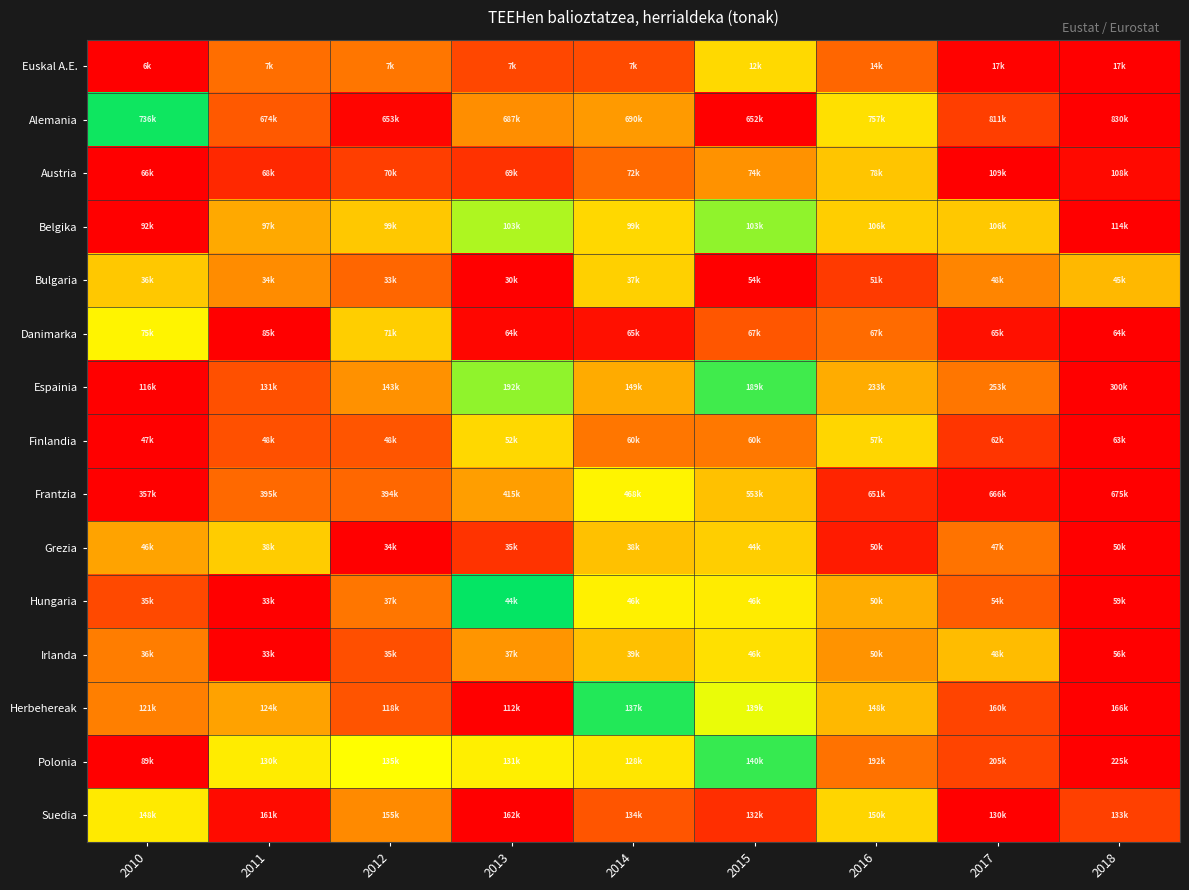

Reading left to right, what are all the values shown in this chart?

Euskal A.E.: 2010=0.0	2011=0.2	2012=0.2	2013=0.1	2014=0.1	2015=0.6	2016=0.8	2017=1.0	2018=1.0
Alemania: 2010=0.5	2011=0.1	2012=0.0	2013=0.2	2014=0.2	2015=0.0	2016=0.6	2017=0.9	2018=1.0
Austria: 2010=0.0	2011=0.1	2012=0.1	2013=0.1	2014=0.2	2015=0.2	2016=0.3	2017=1.0	2018=1.0
Belgika: 2010=0.0	2011=0.3	2012=0.3	2013=0.5	2014=0.4	2015=0.5	2016=0.7	2017=0.7	2018=1.0
Bulgaria: 2010=0.3	2011=0.2	2012=0.2	2013=0.0	2014=0.3	2015=1.0	2016=0.9	2017=0.8	2018=0.7
Danimarka: 2010=0.6	2011=1.0	2012=0.3	2013=0.0	2014=0.0	2015=0.1	2016=0.2	2017=0.0	2018=0.0
Espainia: 2010=0.0	2011=0.1	2012=0.2	2013=0.5	2014=0.3	2015=0.5	2016=0.7	2017=0.8	2018=1.0
Finlandia: 2010=0.0	2011=0.1	2012=0.1	2013=0.4	2014=0.8	2015=0.8	2016=0.6	2017=0.9	2018=1.0
Frantzia: 2010=0.0	2011=0.2	2012=0.2	2013=0.2	2014=0.4	2015=0.7	2016=0.9	2017=1.0	2018=1.0
Grezia: 2010=0.8	2011=0.3	2012=0.0	2013=0.1	2014=0.3	2015=0.7	2016=1.0	2017=0.8	2018=1.0
Hungaria: 2010=0.1	2011=0.0	2012=0.2	2013=0.5	2014=0.6	2015=0.6	2016=0.7	2017=0.9	2018=1.0
Irlanda: 2010=0.2	2011=0.0	2012=0.1	2013=0.2	2014=0.3	2015=0.6	2016=0.8	2017=0.7	2018=1.0
Herbehereak: 2010=0.2	2011=0.2	2012=0.1	2013=0.0	2014=0.5	2015=0.5	2016=0.7	2017=0.9	2018=1.0
Polonia: 2010=0.0	2011=0.4	2012=0.4	2013=0.4	2014=0.4	2015=0.5	2016=0.8	2017=0.9	2018=1.0
Suedia: 2010=0.6	2011=1.0	2012=0.8	2013=1.0	2014=0.1	2015=0.1	2016=0.6	2017=0.0	2018=0.1